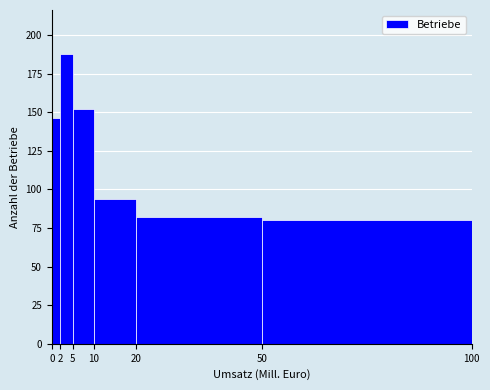

Which range on the x-axis has the tallest bar?

2 to 5